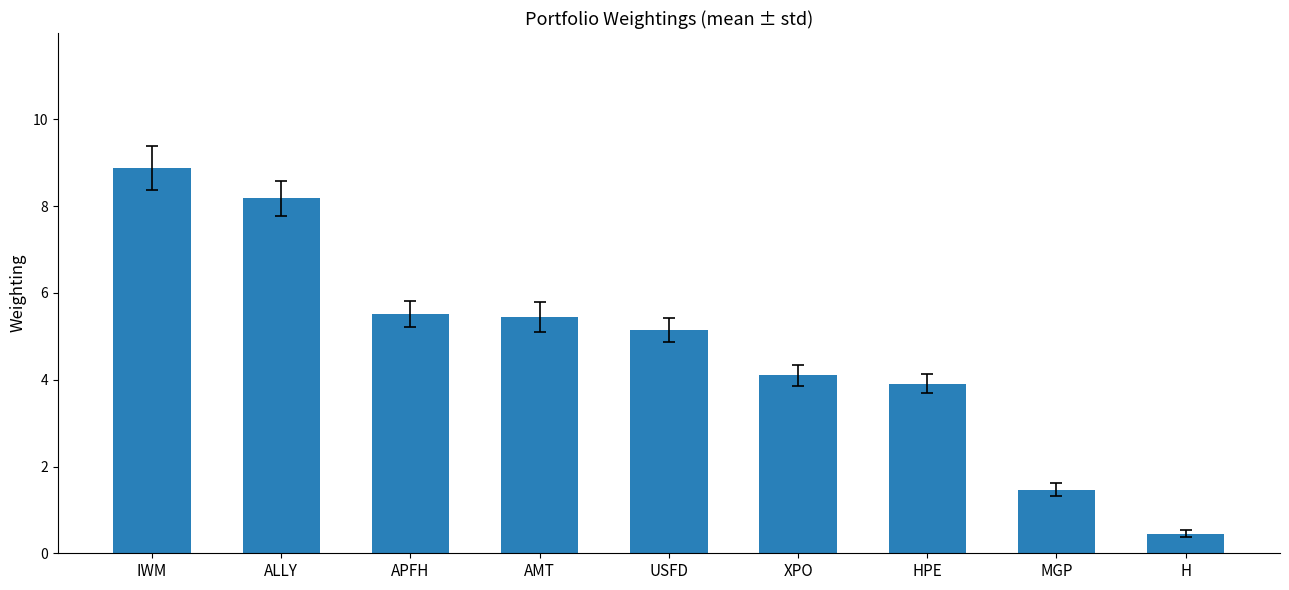

Reading left to right, what are all the values shown in this chart?

8.9	8.2	5.5	5.4	5.1	4.1	3.9	1.5	0.4